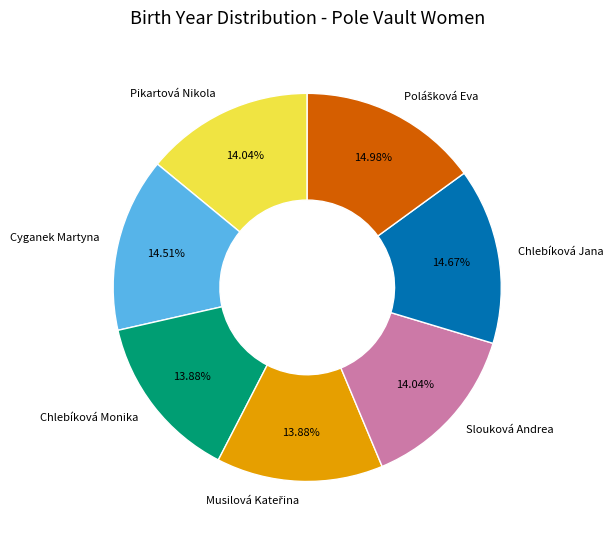

Do Pikartová Nikola and Chlebíková Monika together represent more than half of the pie?

No